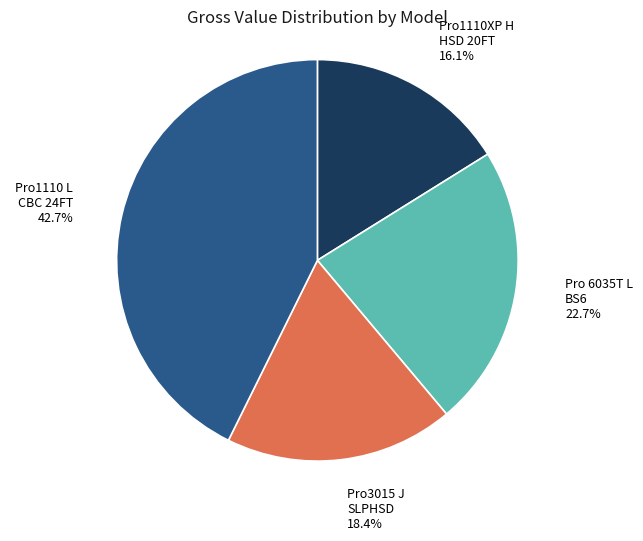

Is there any slice that represents more than half of the pie?

No